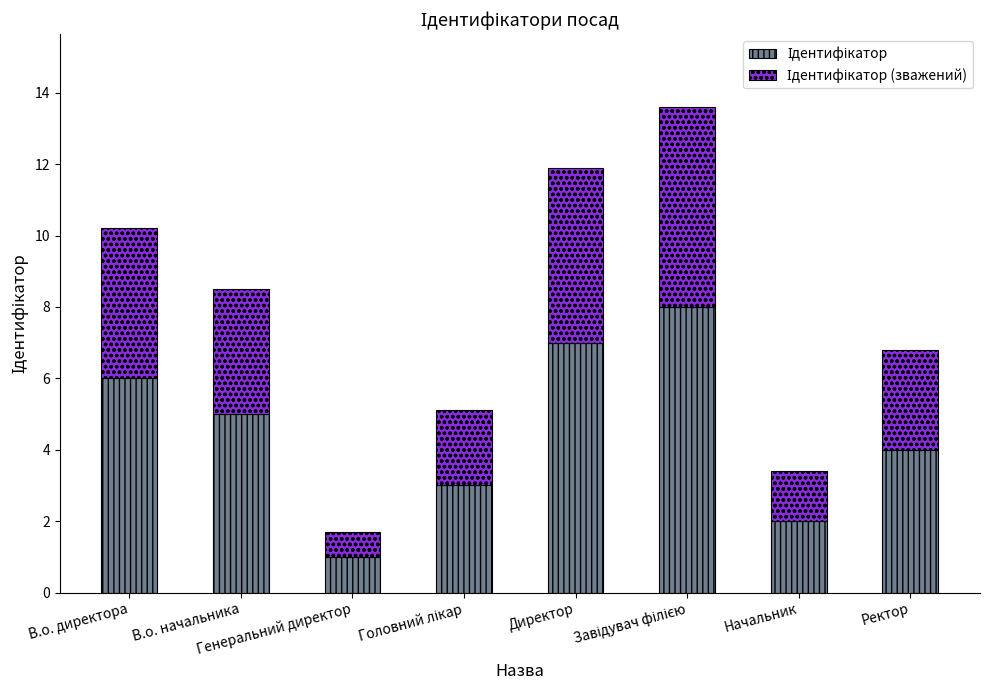

What is the difference between the Ідентифікатор (зважений) values at В.о. начальника and Директор?

1.4